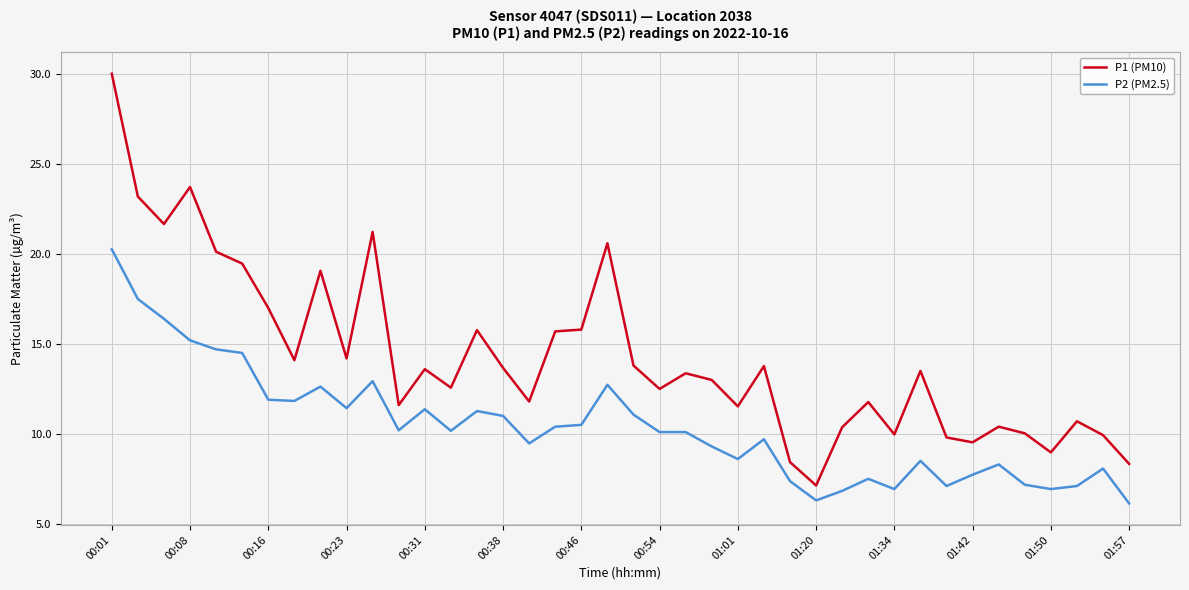

Which series has the largest range (max minus min)?

P1 (PM10)